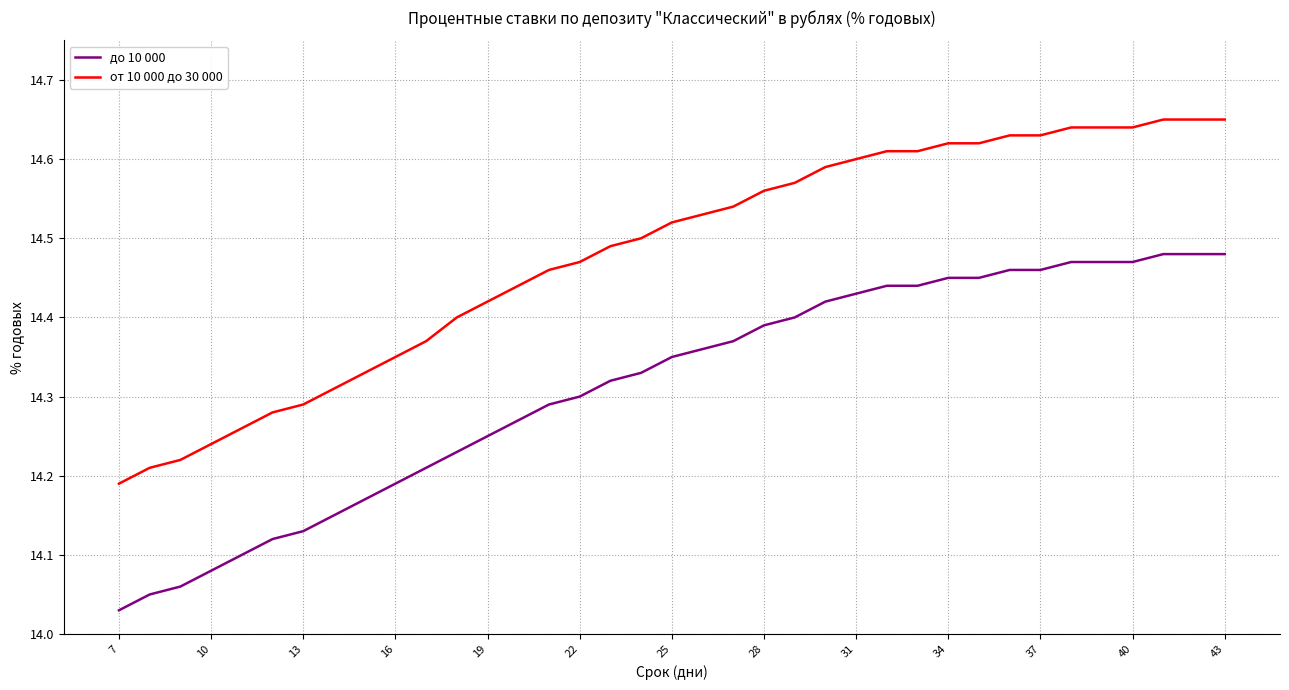

What are all the series names shown in the legend?

до 10 000, от 10 000 до 30 000